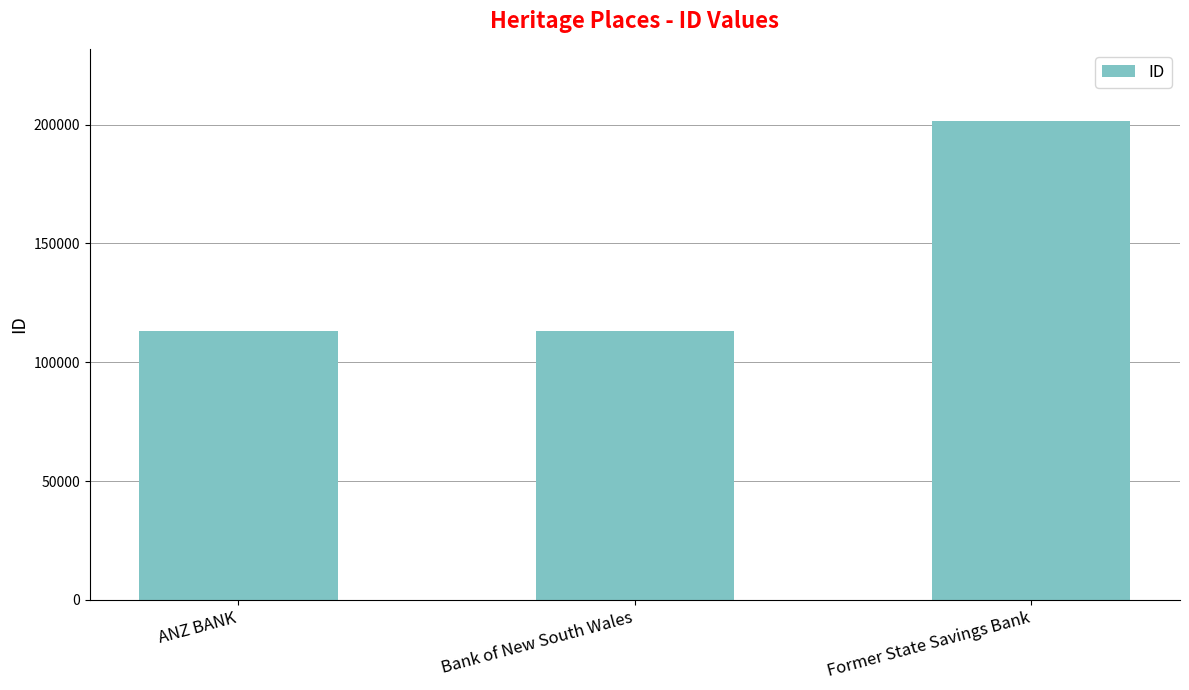

What is the label of the 1st bar from the left?

ANZ BANK